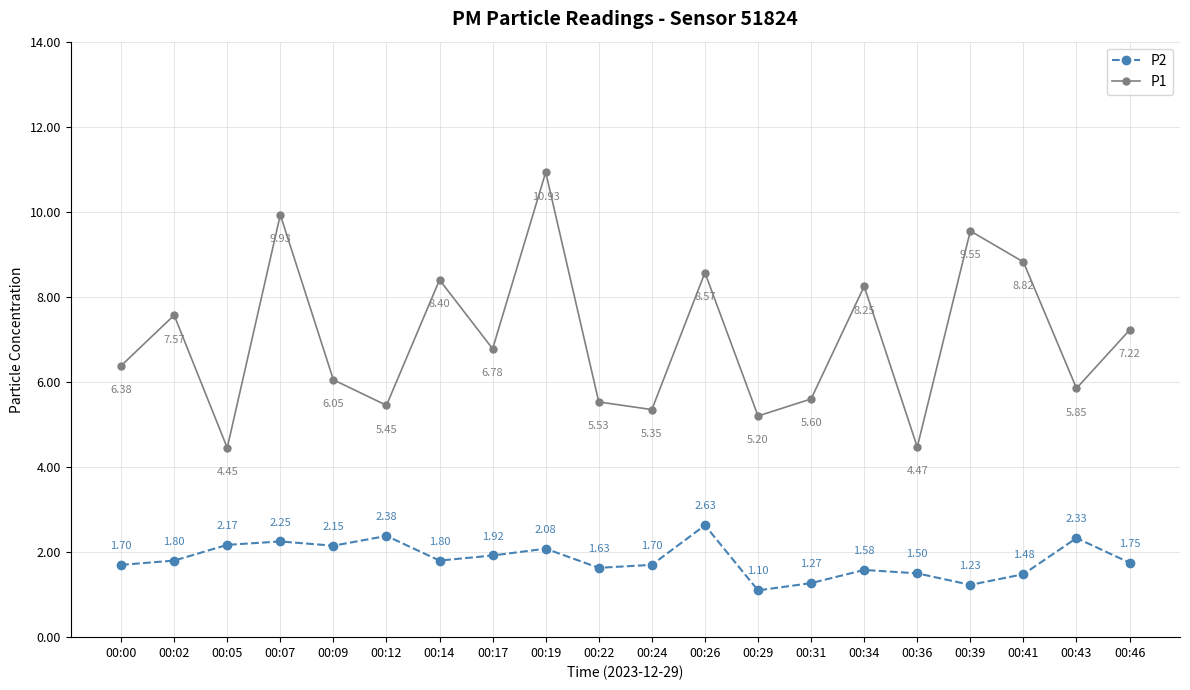

What is the difference between the P2 values at 00:02 and 00:39?

0.6